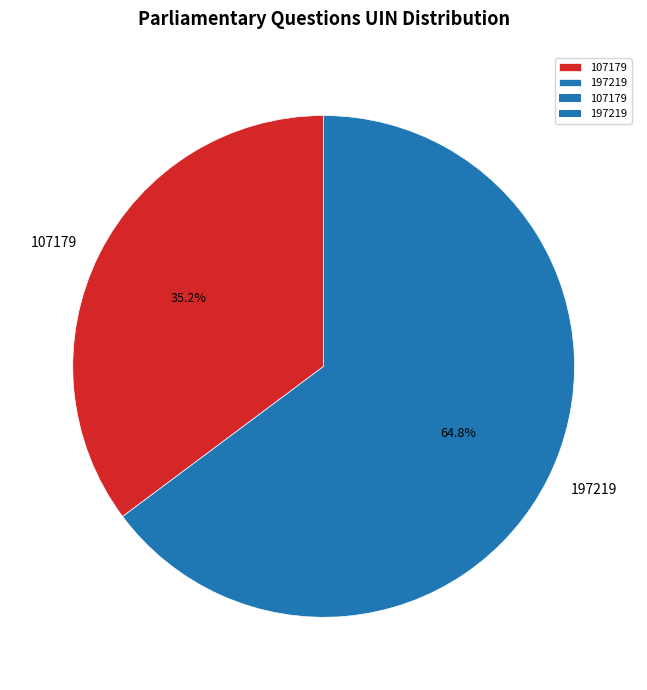

True or false: 197219 accounts for 65% of the total.

True